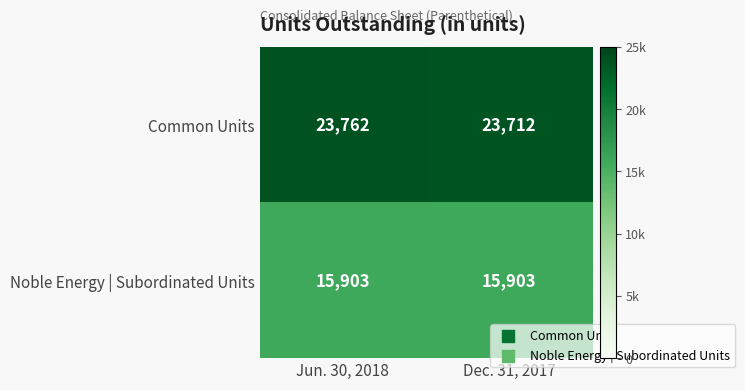

Which label corresponds to the largest value in the chart?

Jun. 30, 2018